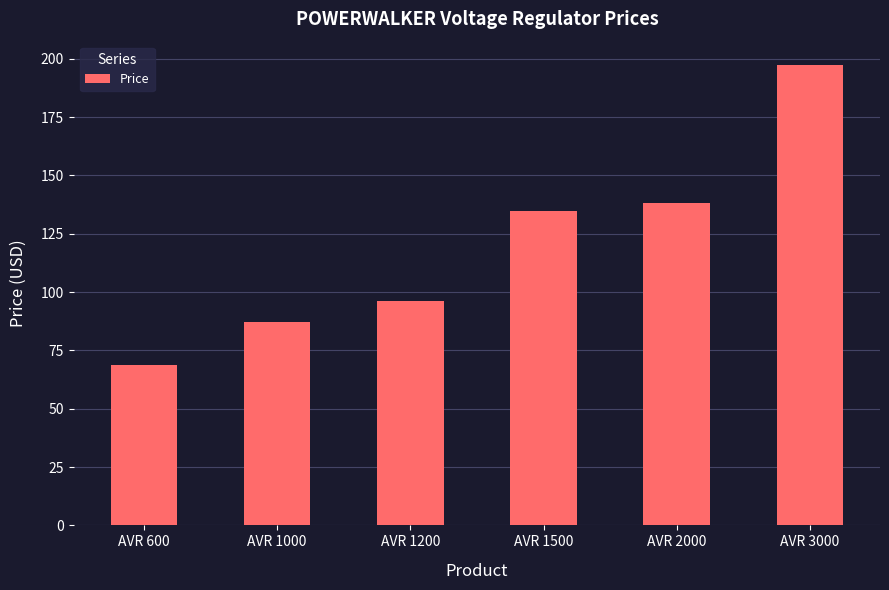

Reading left to right, extract all data points from this chart.

68.9	87.0	96.2	134.7	138.0	197.4